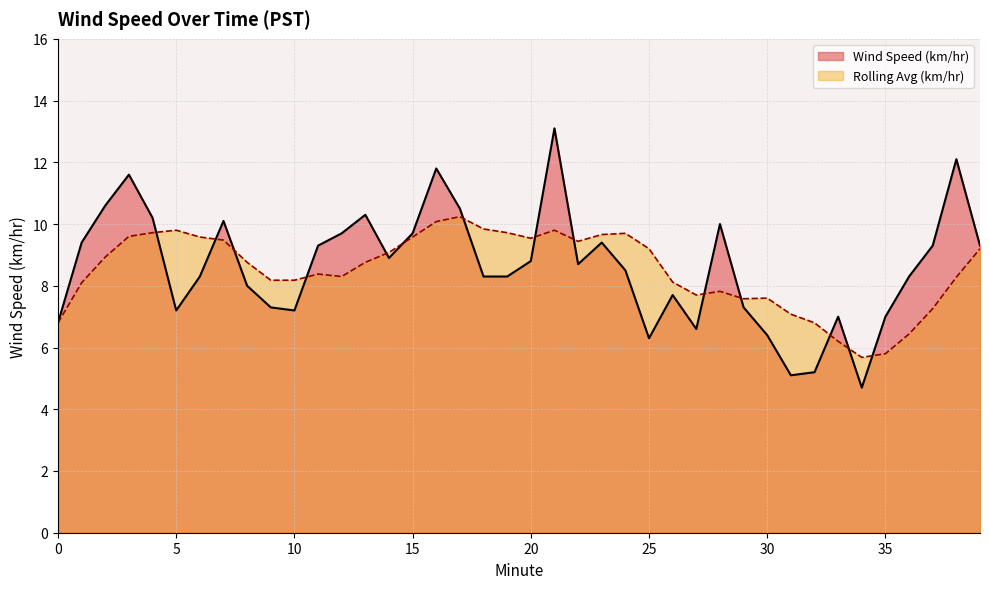

The value at 9 is 7.3. True or false?

True